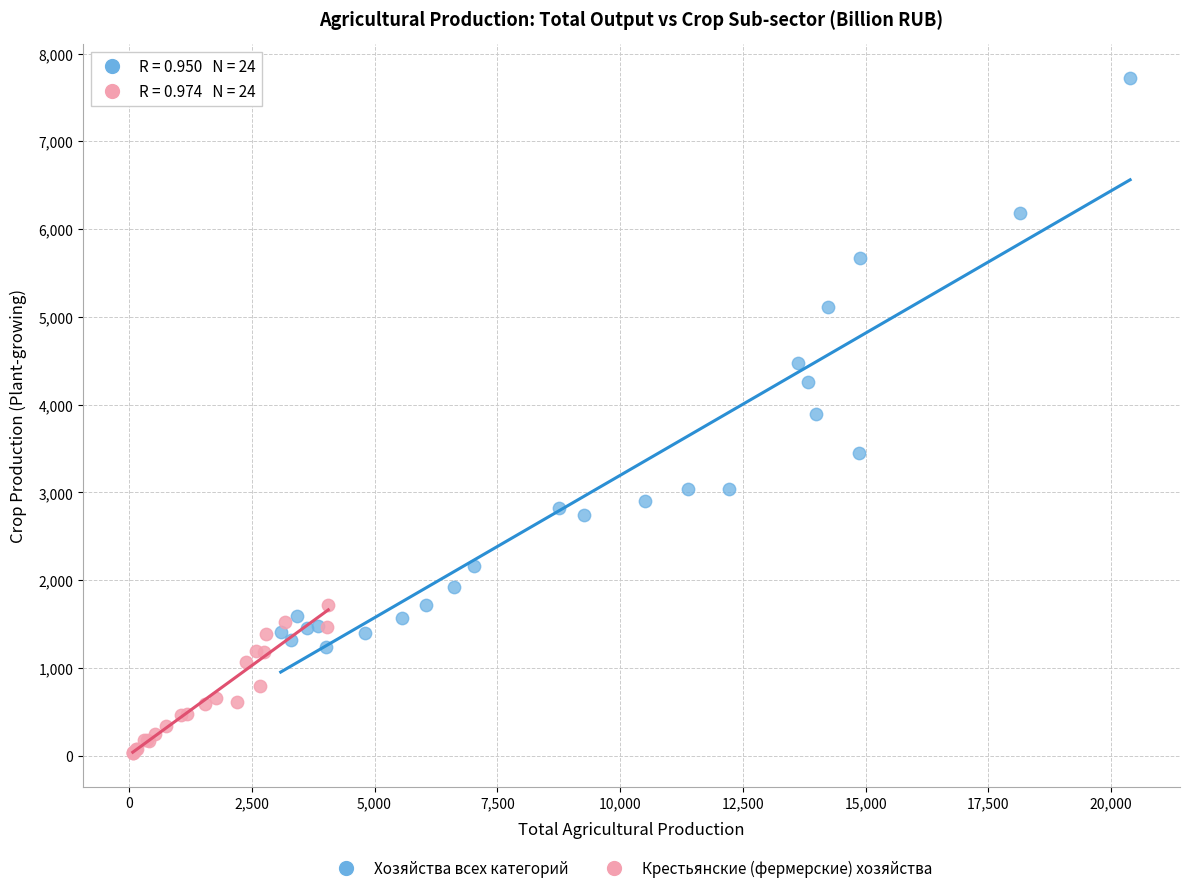

Which series has the largest Y range (max minus min)?

Хозяйства всех категорий